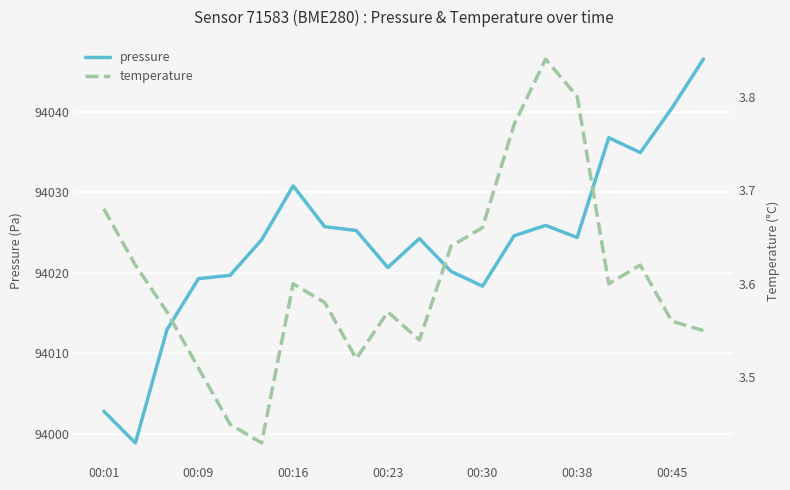

What is the highest value of the pressure series?

94046.5